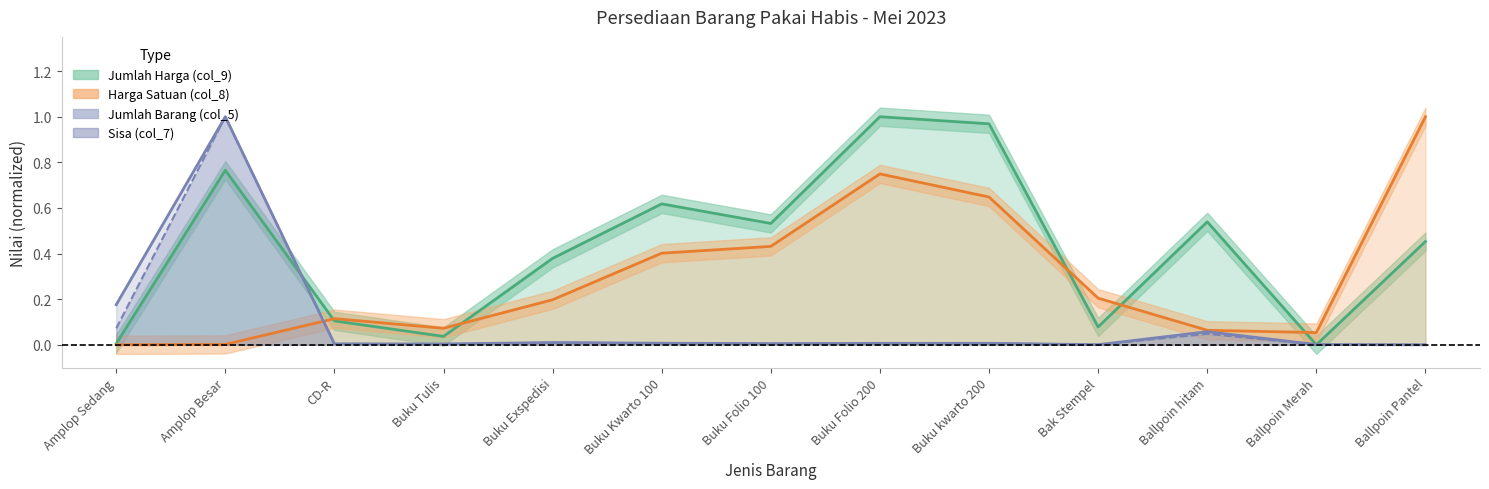

Does the chart have visible grid lines?

No